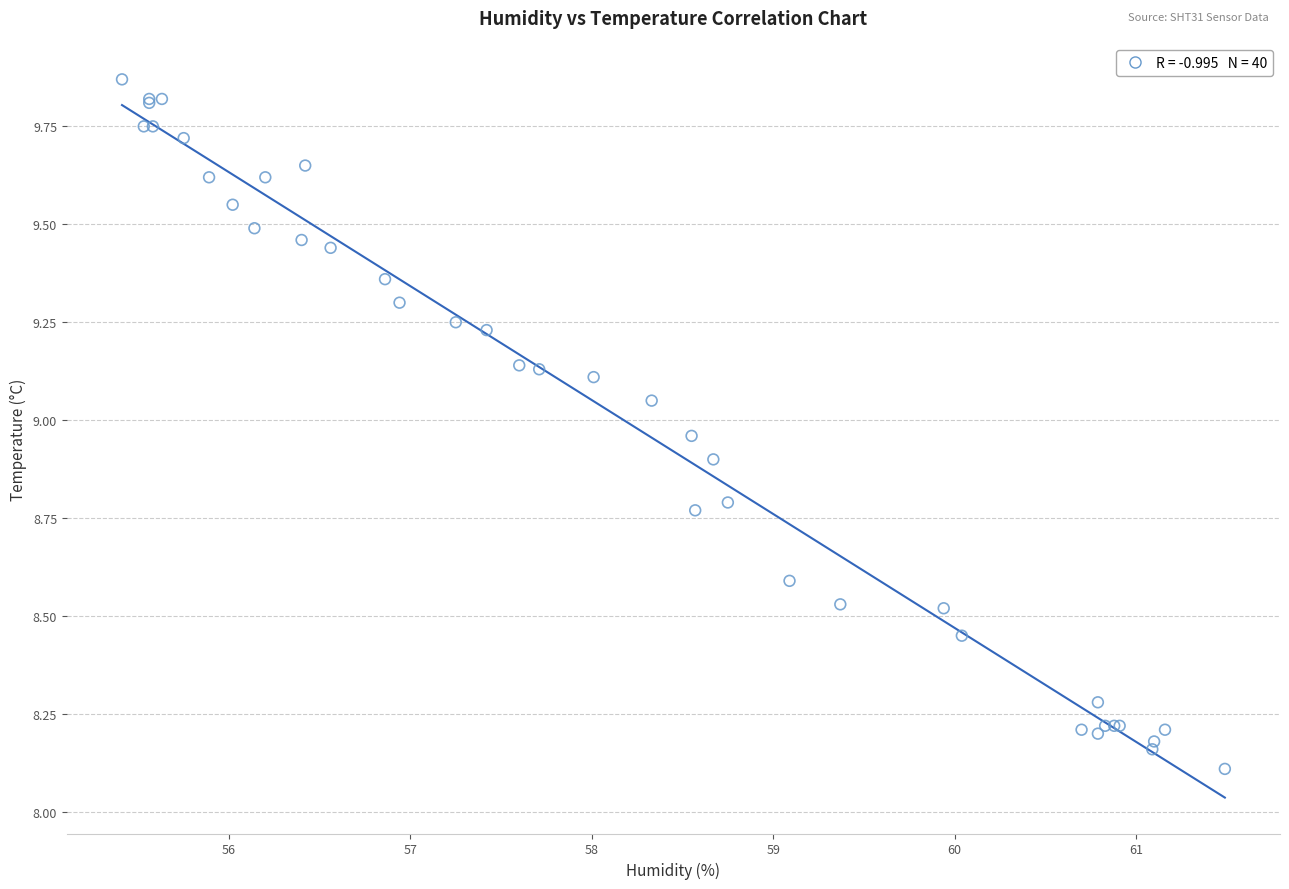

What Y value in the scatter plot is closest to 8?

8.1